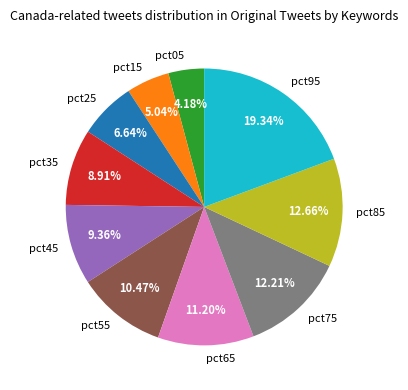

How many slices are in this pie chart?

10